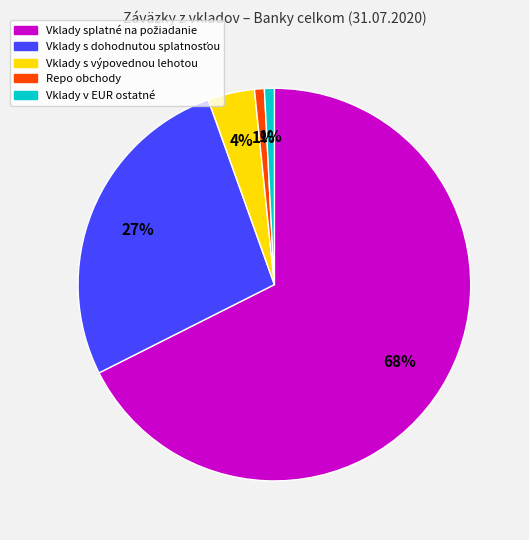

Does Vklady v EUR ostatné represent more than half of the total?

No